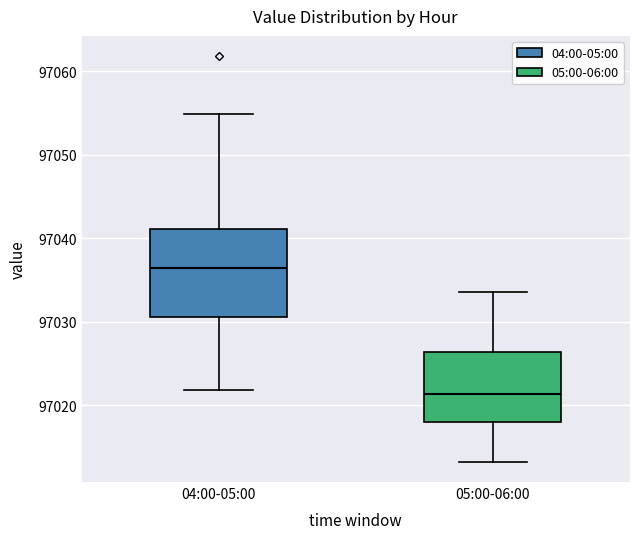

Reading left to right, read every box against the y-axis: the position of its median line, the range the box covers, and the ends of its whiskers. The values are not printed on the chart, so give them approximately, as read against the axis.

04:00-05:00: median 97036, box 97031 to 97041, whiskers 97022 to 97055
05:00-06:00: median 97021, box 97018 to 97026, whiskers 97013 to 97034